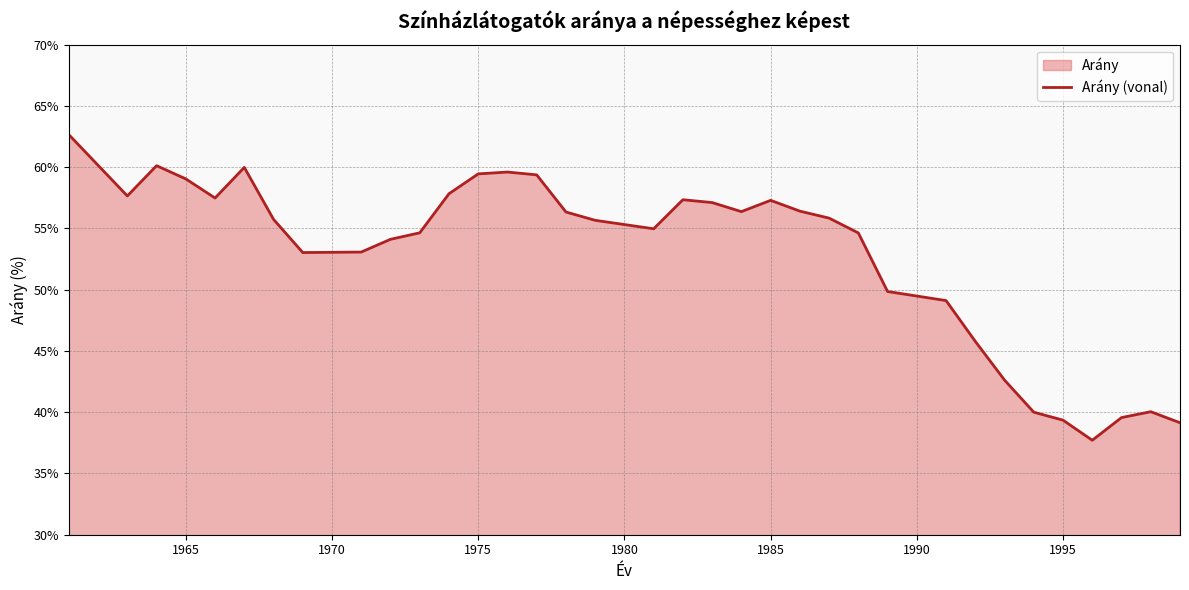

What is the difference between the maximum and minimum values?

24.9